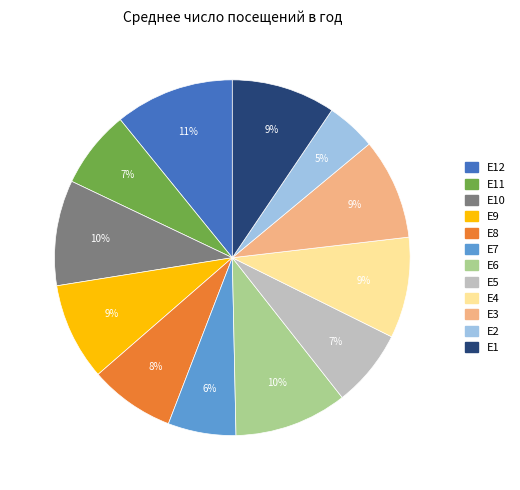

To the nearest percent, what is the difference between the largest and smallest slice percentages?

6%